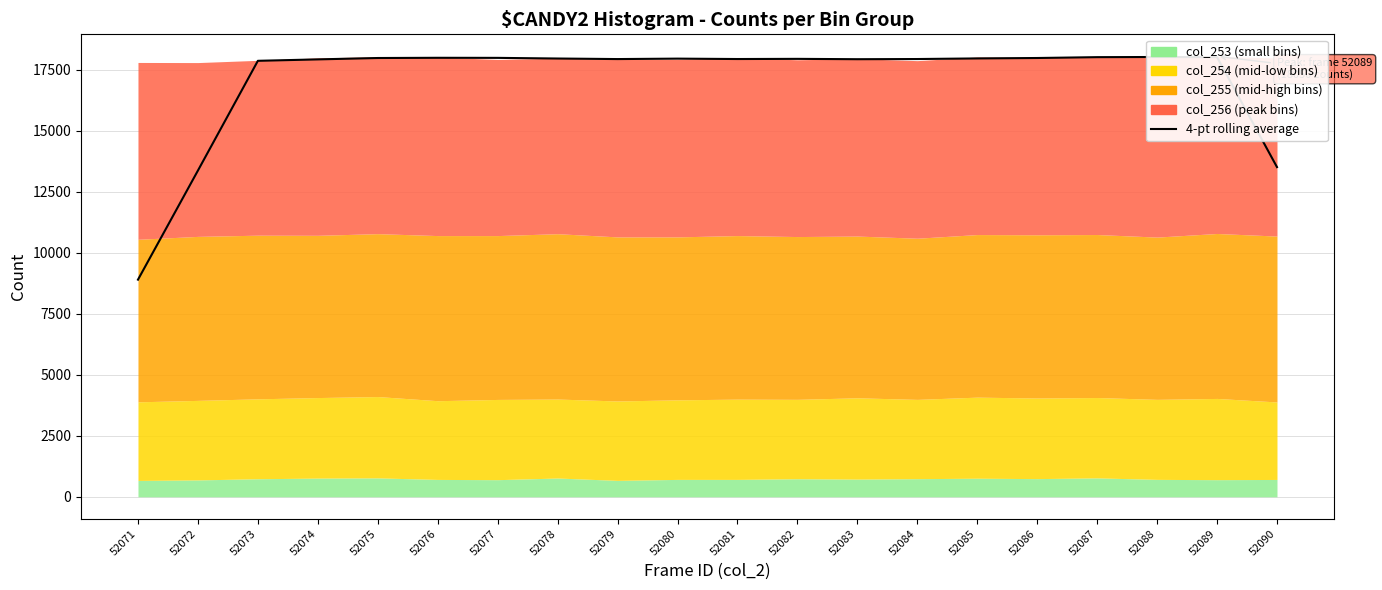

What is the value of the 1st point from the left?

8898.8